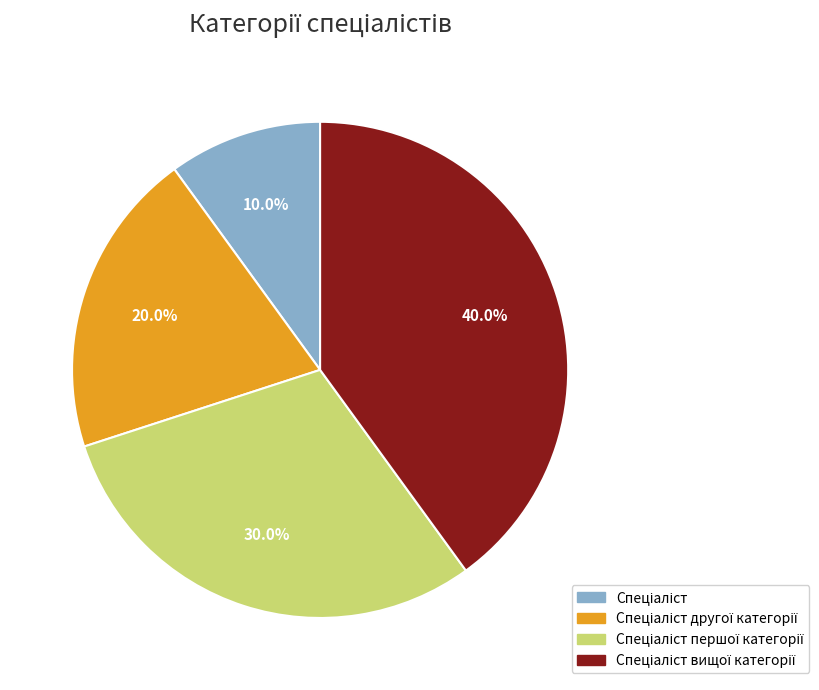

To the nearest percent, what is the difference between the largest and smallest slice percentages?

30%